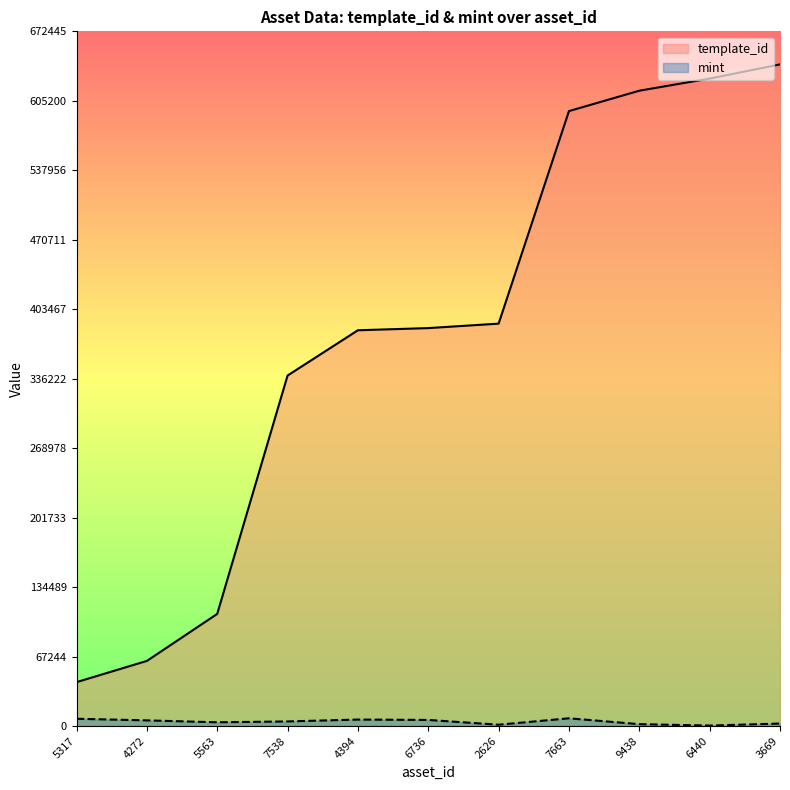

How many data points in template_id are above 385161?

5